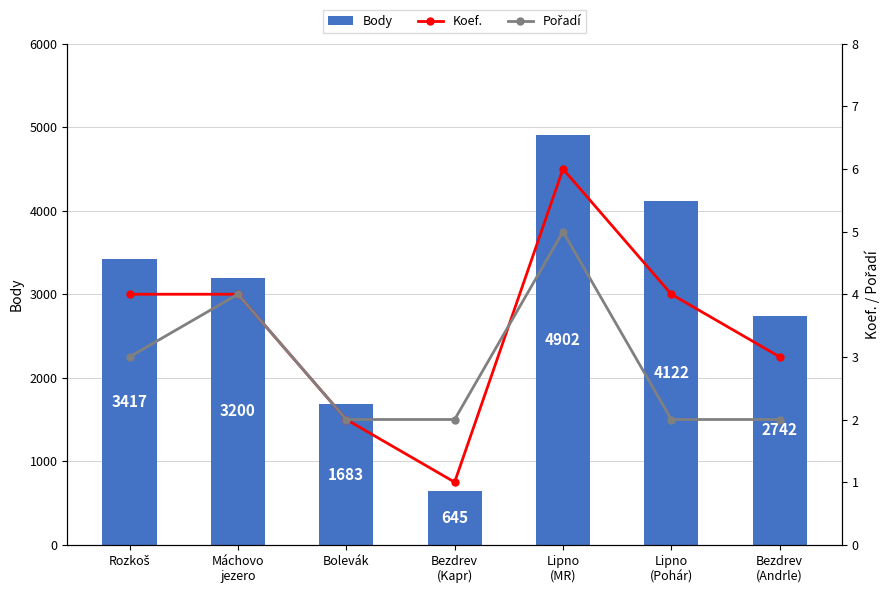

Which has a higher value, Máchovo
jezero or Lipno
(MR)?

Lipno
(MR)